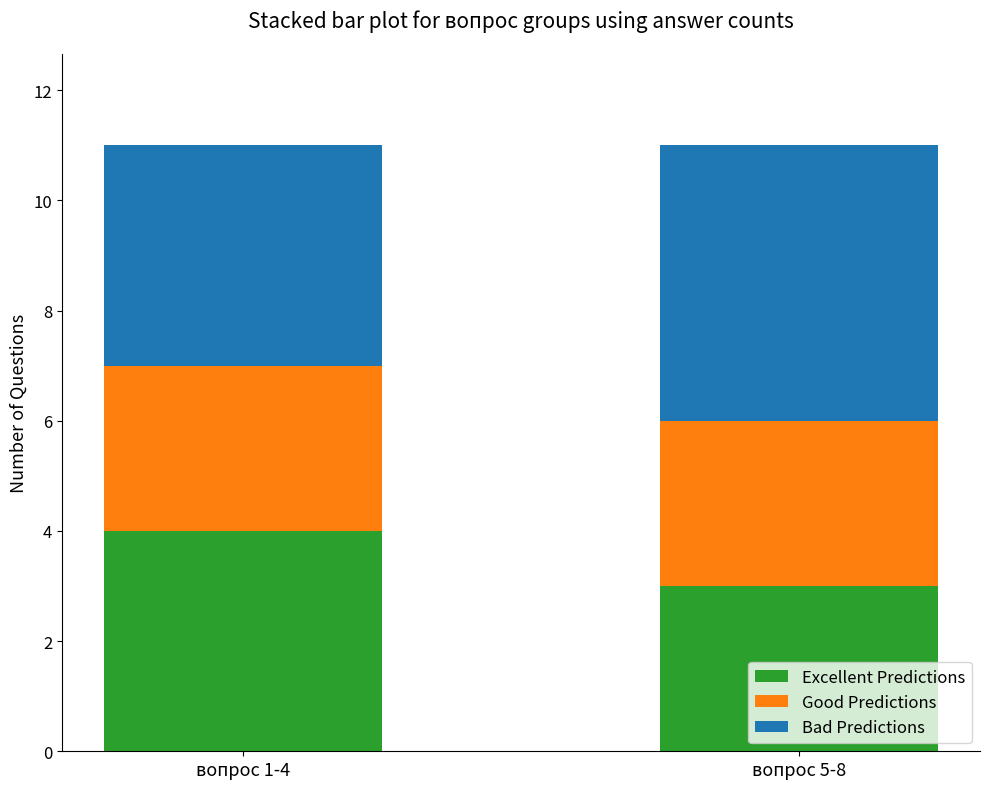

The Excellent Predictions series shows 4 at вопрос 1-4. True or false?

True